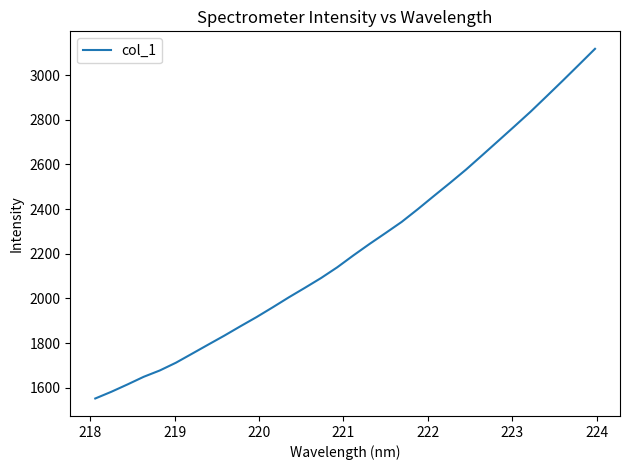

True or false: the data has more than 1 interior local peaks.

False